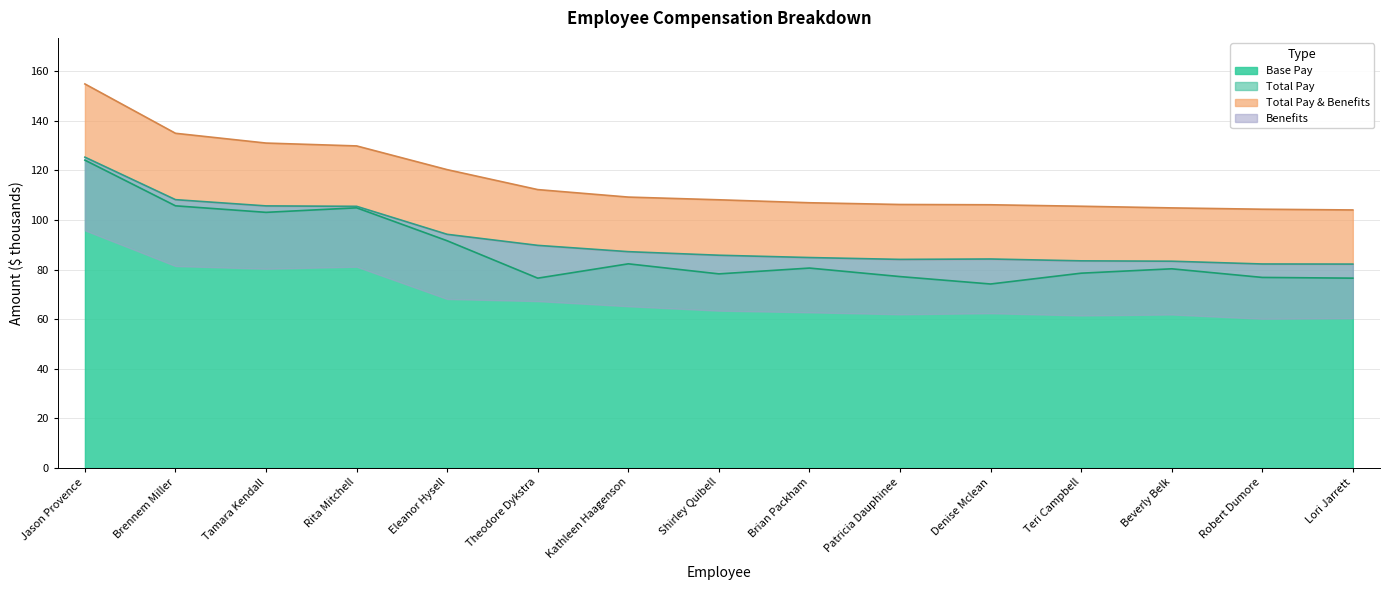

Does the chart display data point markers on the line(s)?

No